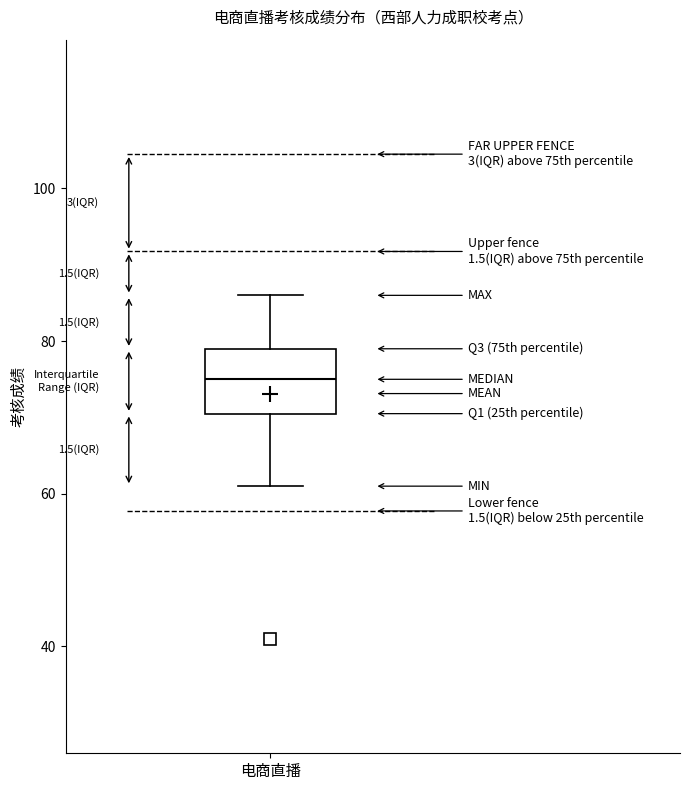

Read this box plot against the y-axis: the position of the median line, the range covered by the box, and the ends of both whiskers. The values are not printed on the chart, so give them approximately, as read against the axis.

median 76, box 70 to 80, whiskers 62 to 86